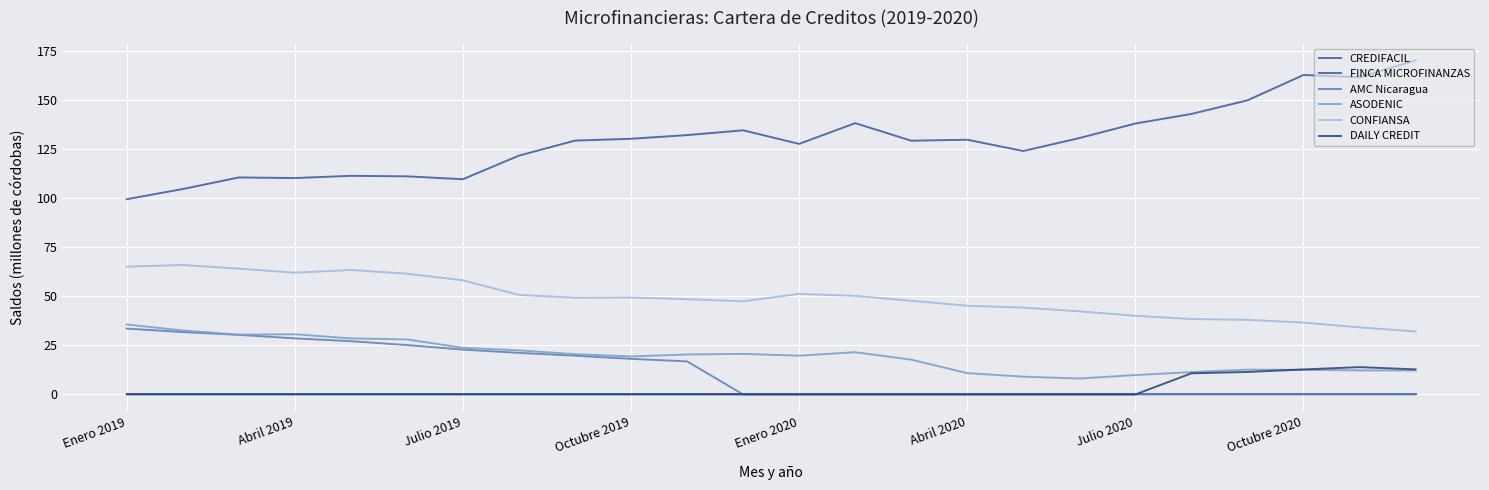

Reading left to right, extract all data points from this chart.

CREDIFACIL: 99.4	104.6	110.5	110.2	111.3	111.1	109.6	121.6	129.3	130.2	132.1	134.5	127.6	138.1	129.2	129.7	124.0	130.5	137.9	142.8	149.8	162.7	161.5	170.1
FINCA MICROFINANZAS: 0.0	0.0	0.0	0.0	0.0	0.0	0.0	0.0	0.0	0.0	0.0	0.0	0.0	0.0	0.0	0.0	0.0	0.0	0.0	0.0	0.0	0.0	0.0	0.0
AMC Nicaragua: 33.5	31.8	30.3	28.5	27.1	25.1	22.8	21.2	19.7	18.1	16.8	0.0	0.0	0.0	0.0	0.0	0.0	0.0	0.0	0.0	0.0	0.0	0.0	0.0
ASODENIC: 35.6	32.6	30.4	30.6	28.5	28.0	23.7	22.4	20.5	19.3	20.4	20.6	19.7	21.5	17.7	10.8	9.1	8.1	9.9	11.4	12.6	12.5	12.2	12.2
CONFIANSA: 65.1	65.9	64.1	62.0	63.4	61.5	58.1	50.7	49.3	49.4	48.5	47.4	51.2	50.2	47.7	45.2	44.2	42.3	40.0	38.4	38.0	36.6	34.1	32.1
DAILY CREDIT: 0.0	0.0	0.0	0.0	0.0	0.0	0.0	0.0	0.0	0.0	0.0	0.0	0.0	0.0	0.0	0.0	0.0	0.0	0.0	10.8	11.4	12.7	13.9	12.7